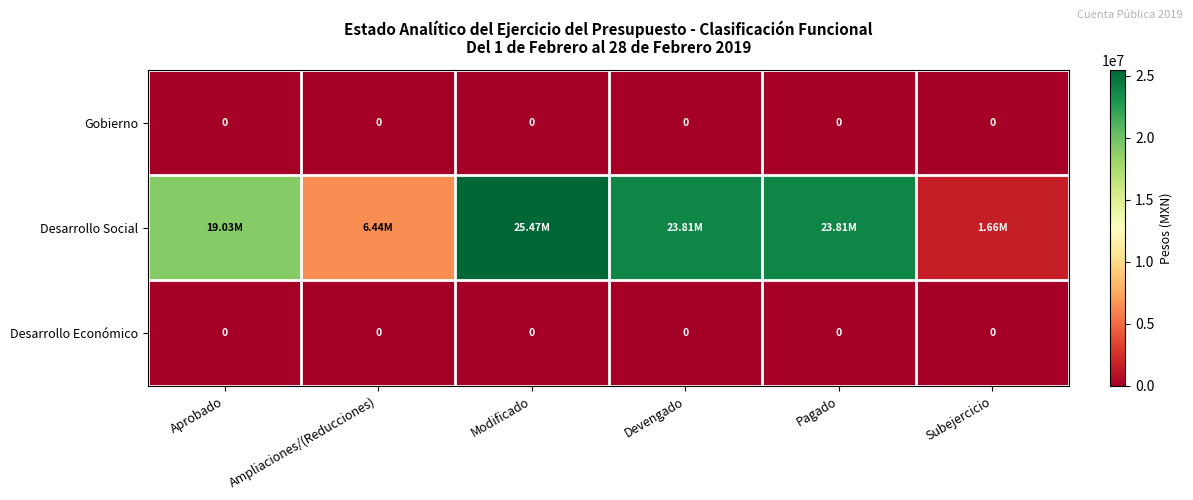

The Desarrollo Social series shows 25471352.0 at Modificado. True or false?

True